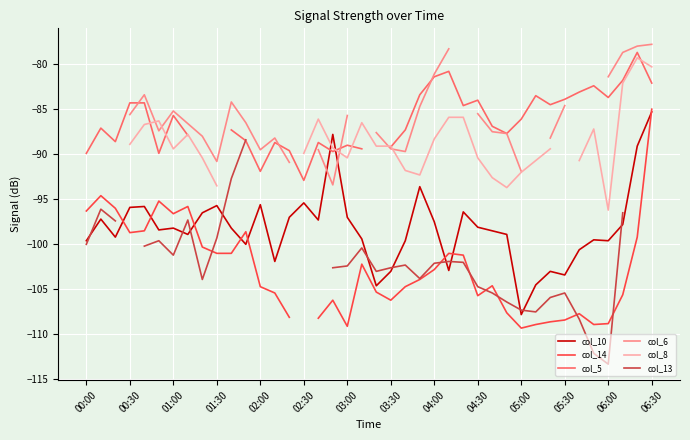

At how many categories does at least one series exceed -81?

4